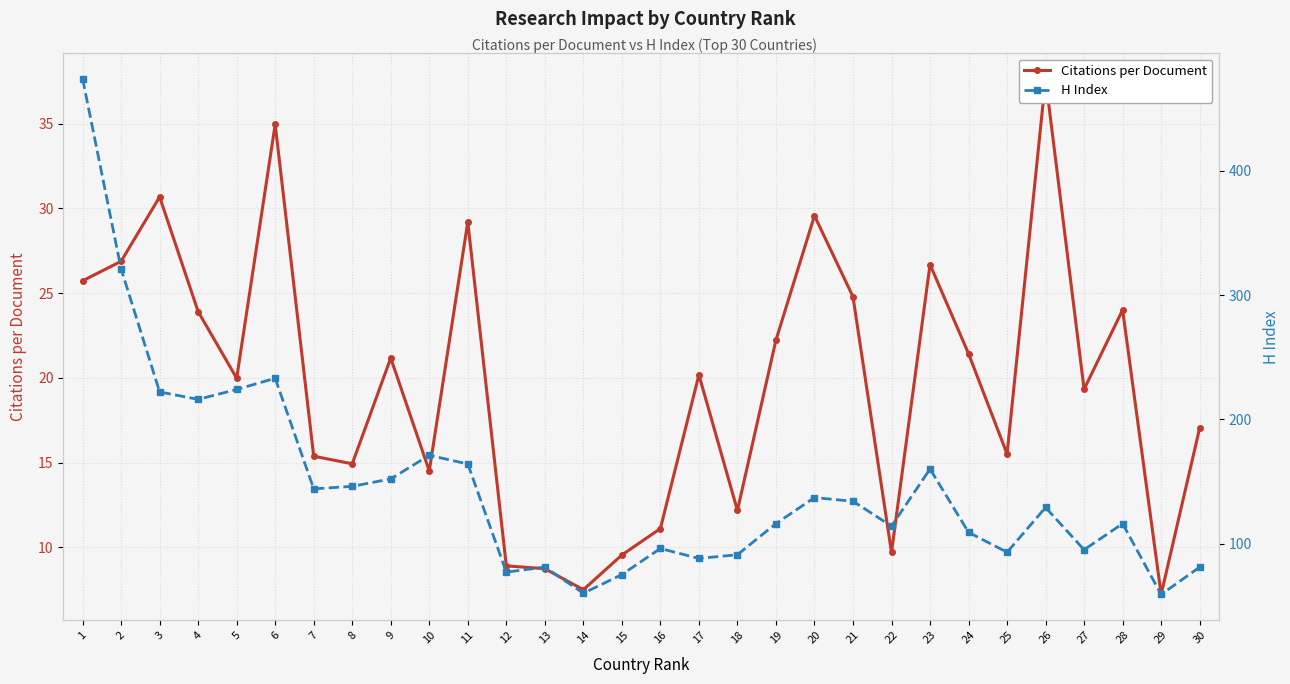

Where does the Citations per Document series first go above 20?

1